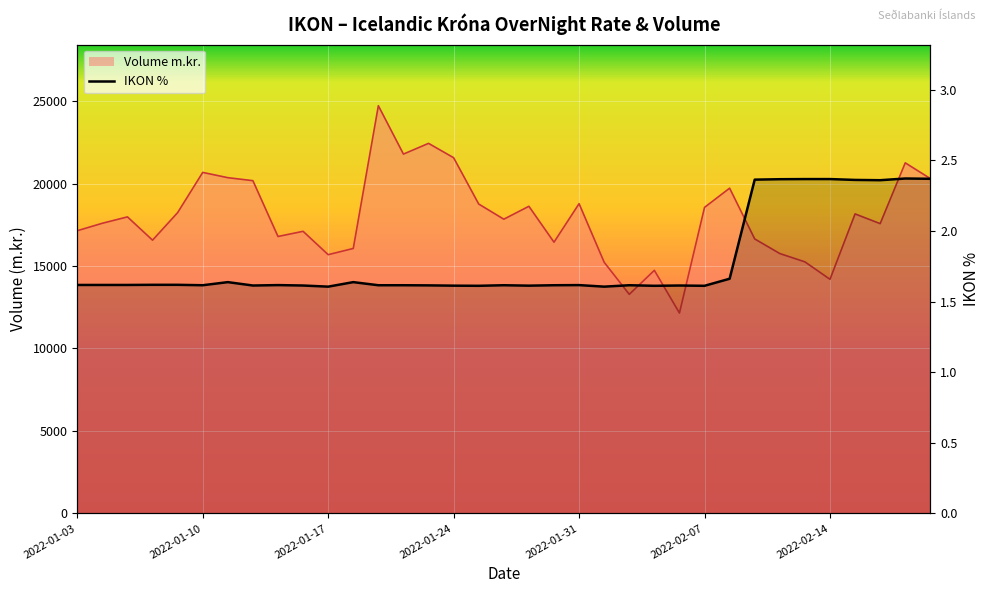

What position from the right is 2022-01-24?

20